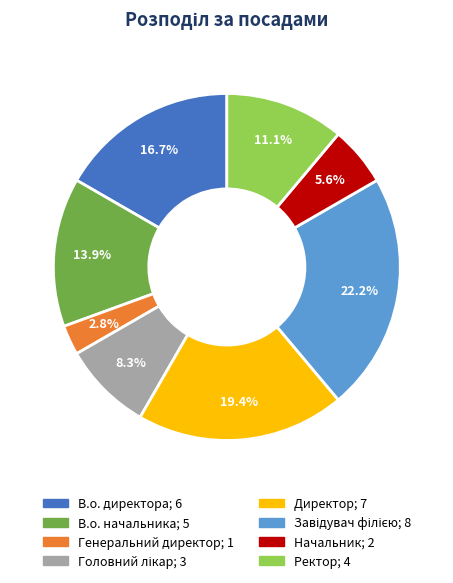

The Начальник slice represents 6% of the pie. True or false?

True